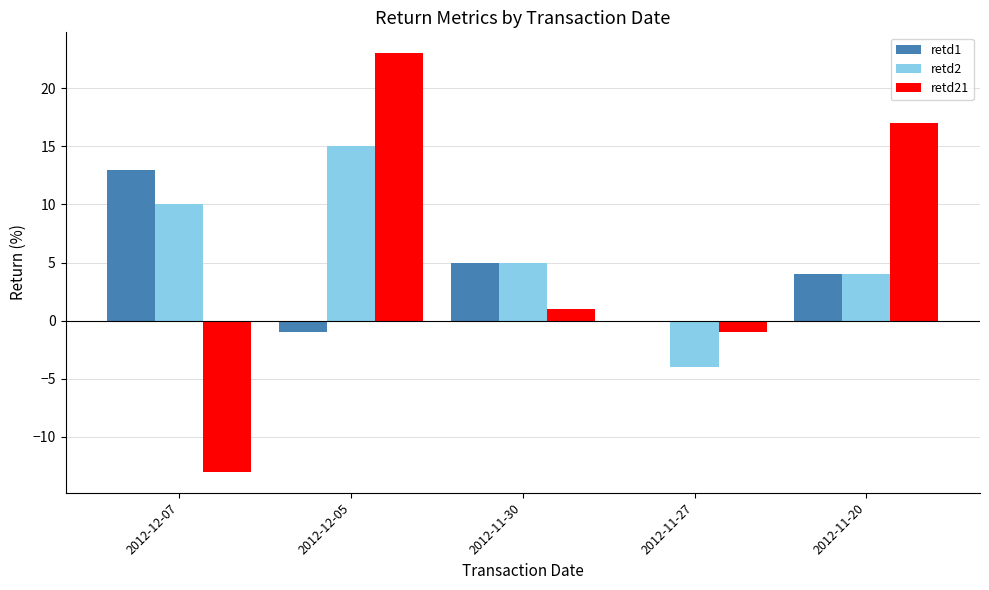

At which category is the sum across all series the highest?

2012-12-05